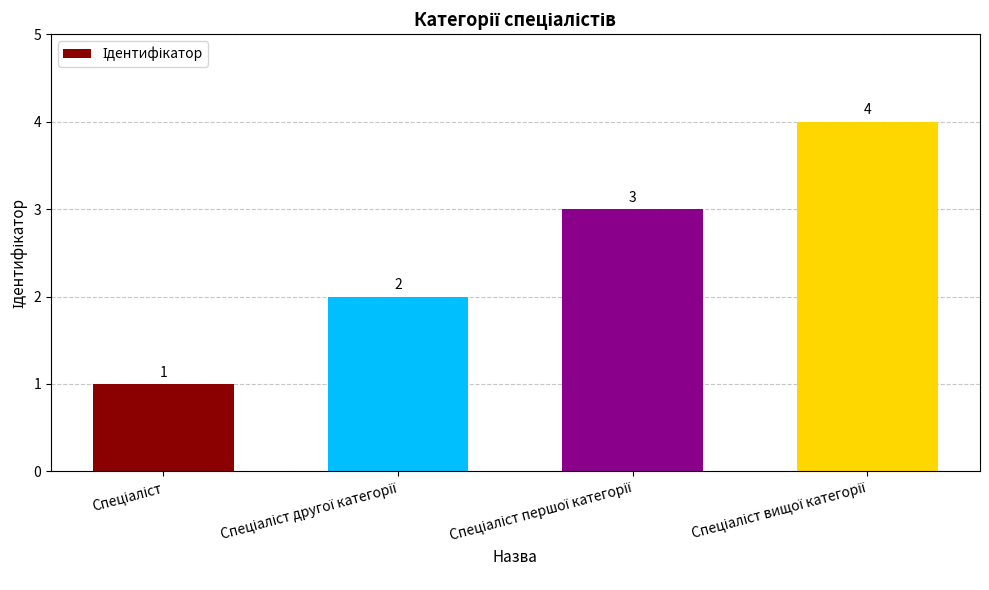

What is the difference between the maximum and minimum values?

3